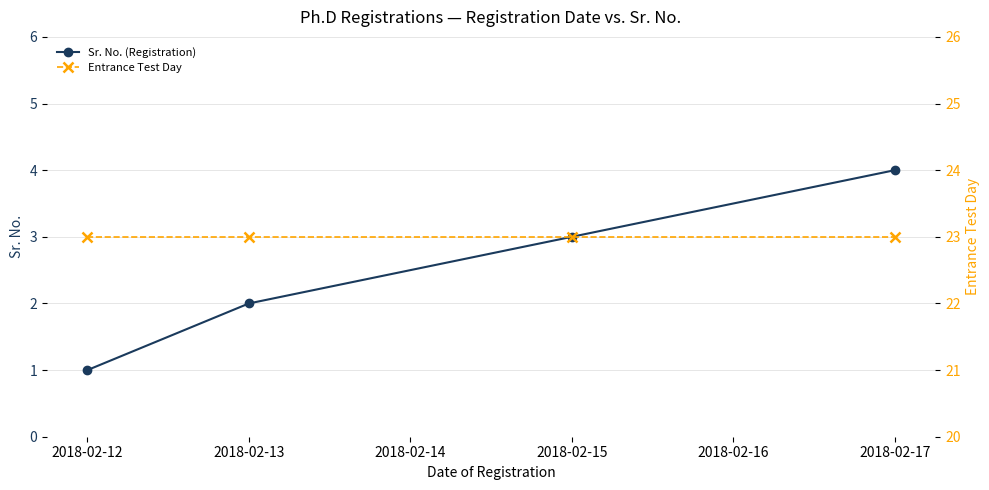

How many values in the Sr. No. (Registration) series exceed 3?

1